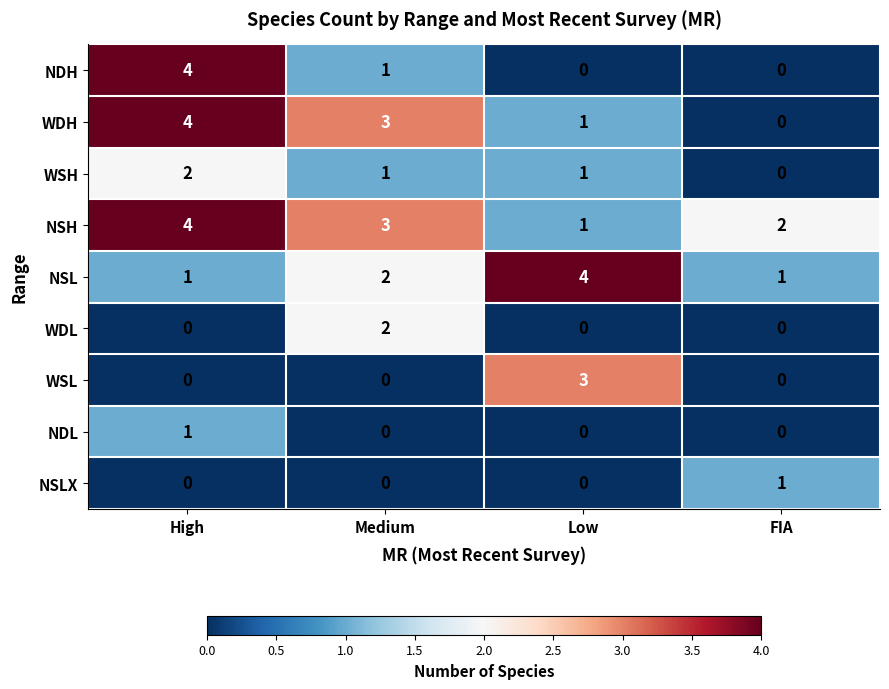

What is the difference between the maximum and second lowest values in the WSL series?

3